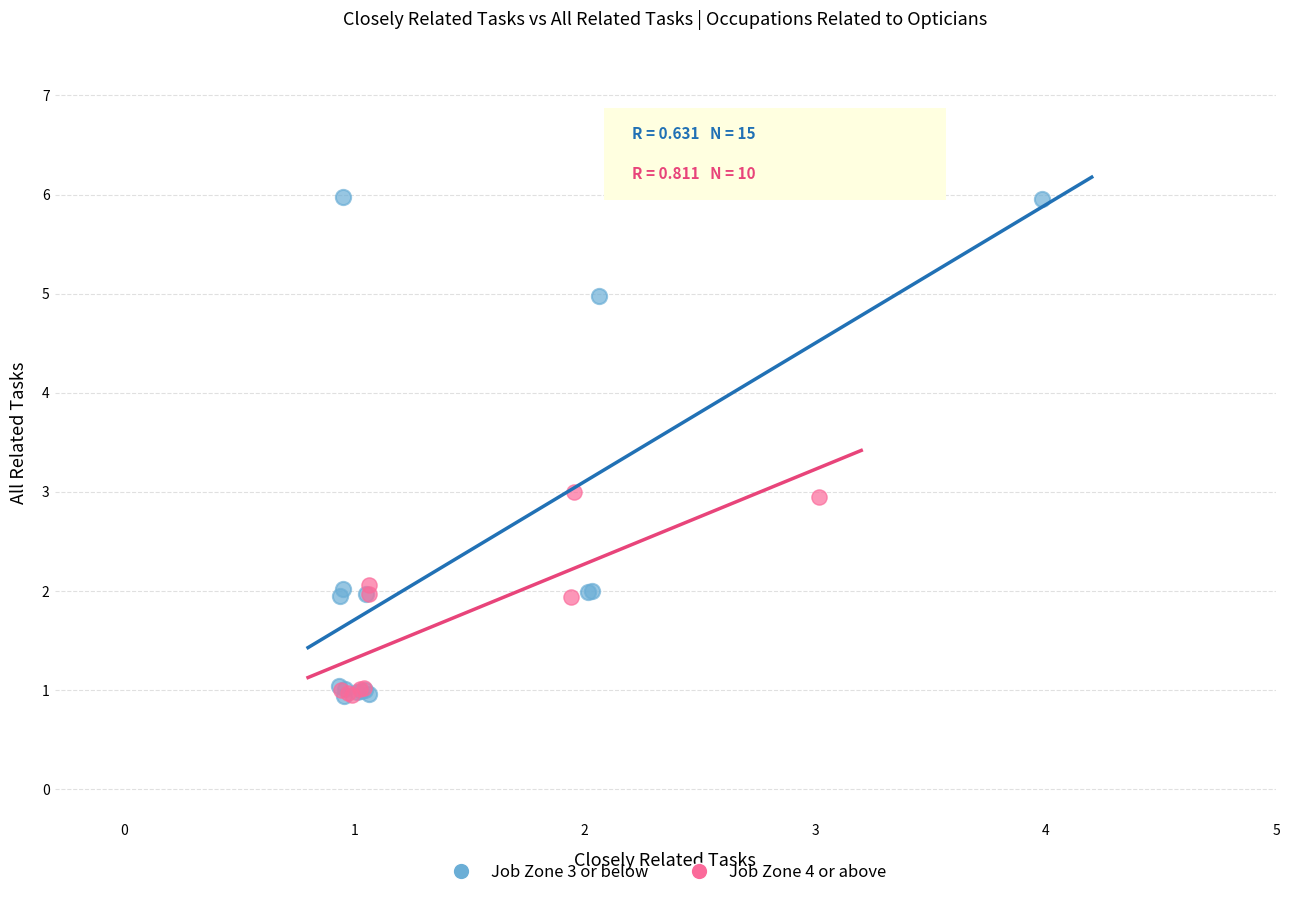

Which series contains the highest Y value?

Job Zone 3 or below